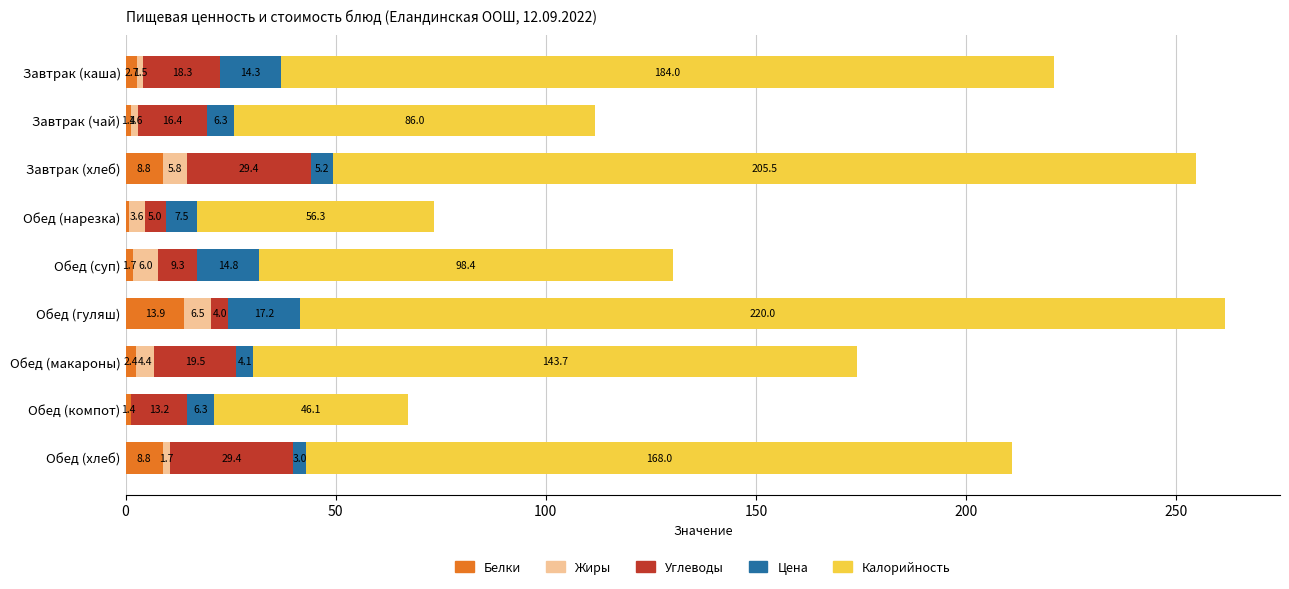

What is the highest value of the Белки series?

13.9